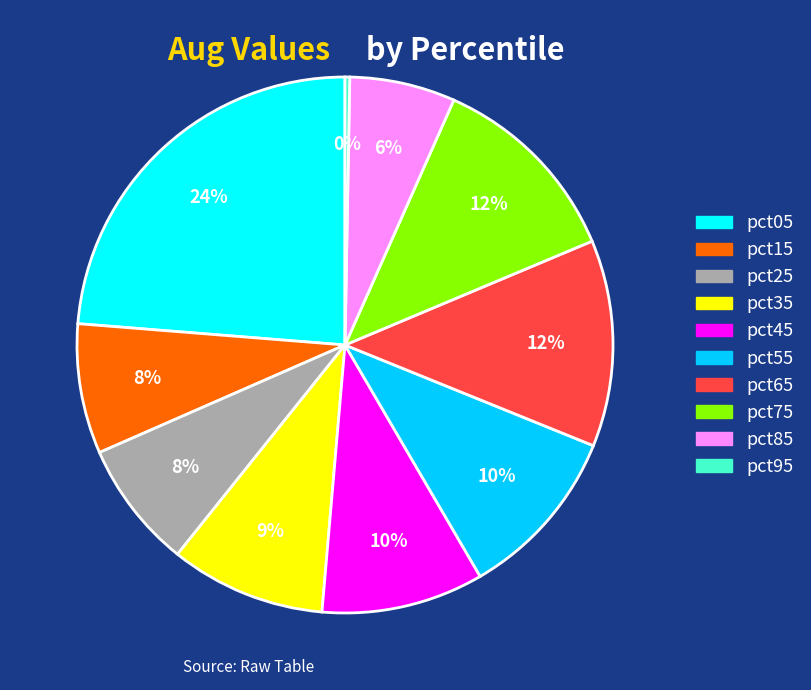

Is pct75 the majority of the pie?

No